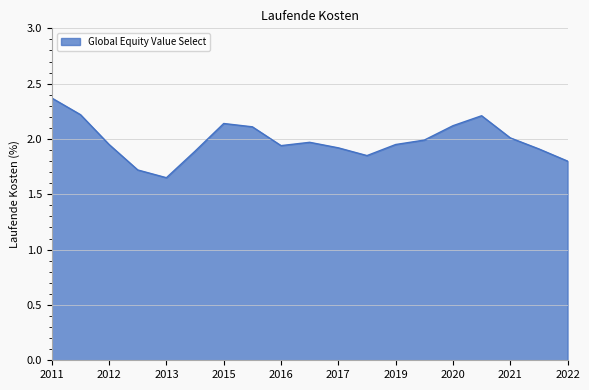

What is the greatest value displayed?

2.4